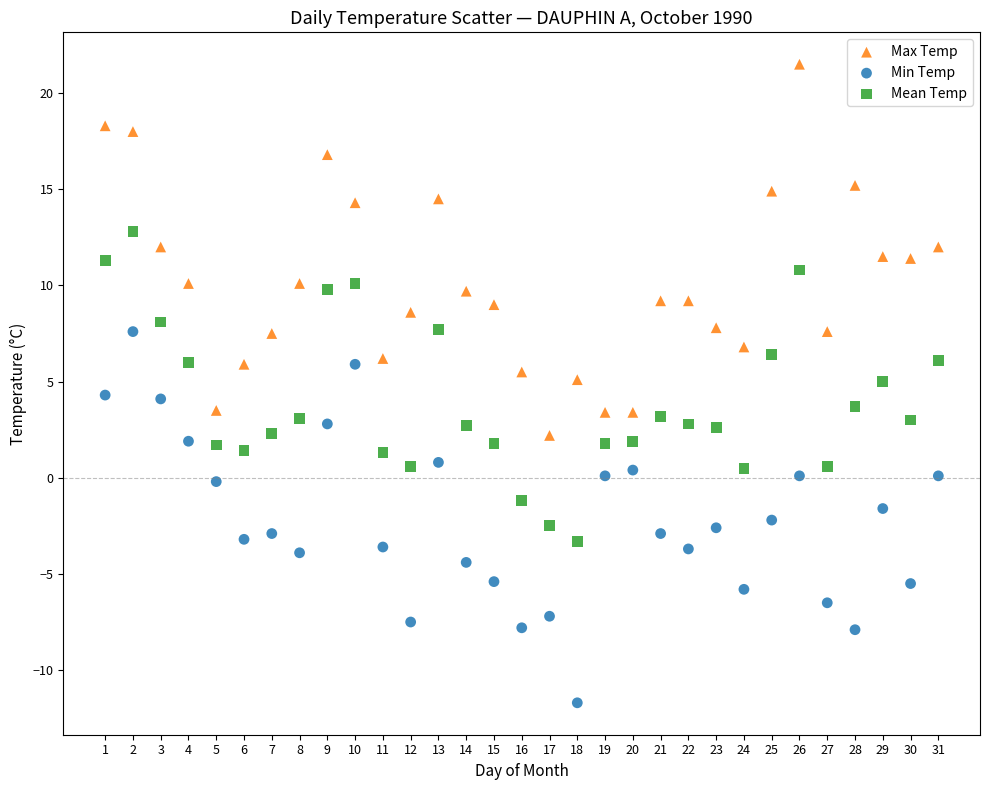

Which series contains the highest Y value?

Max Temp